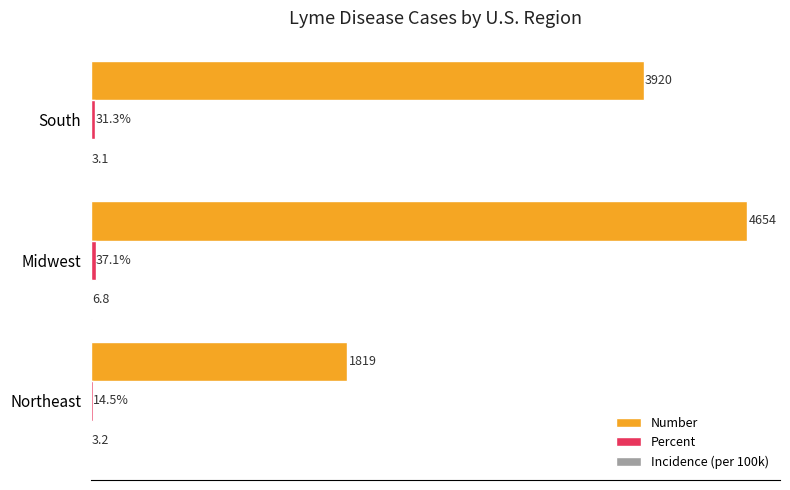

Which series has the largest total across all categories?

Number